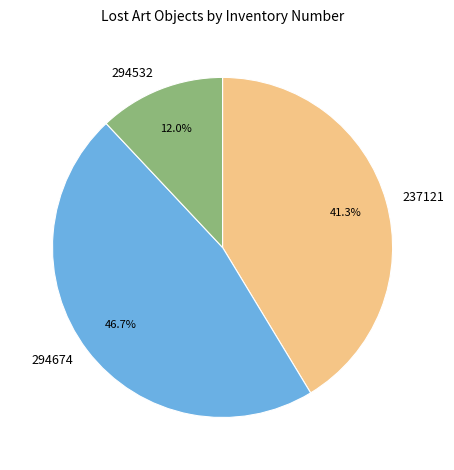

To the nearest percent, what is the average slice percentage?

33%